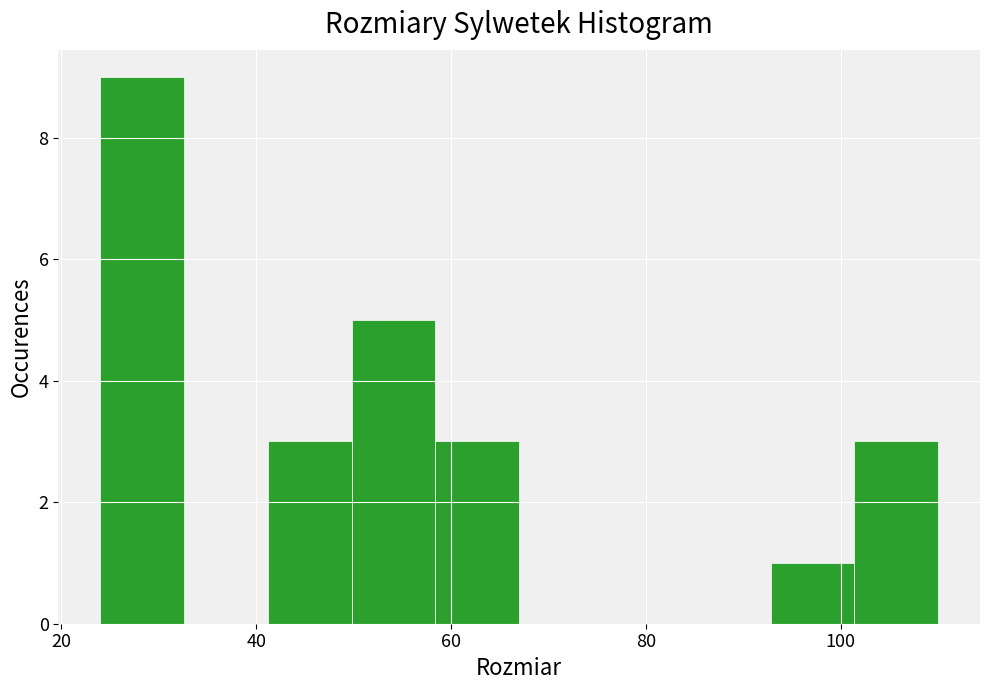

What is the height of the bar covering 58.4 to 67.0 on the x-axis? Neither the bar edges nor the heights are printed on the chart, so give them approximately, as read against the axes.

3